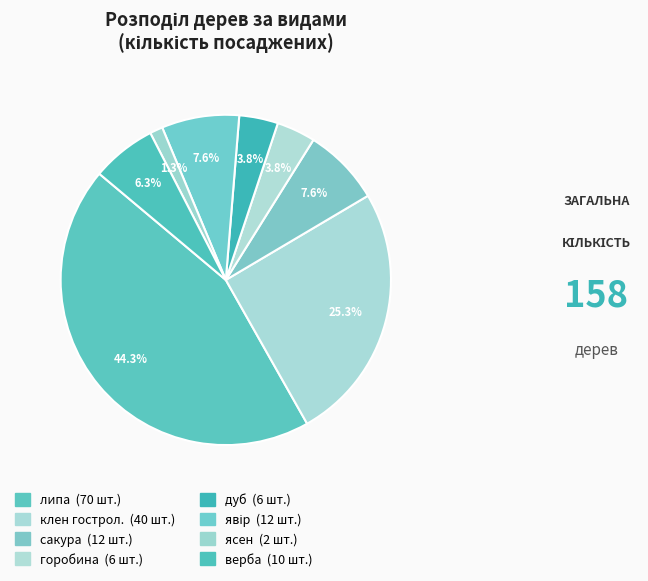

How many segments does this pie chart have?

8